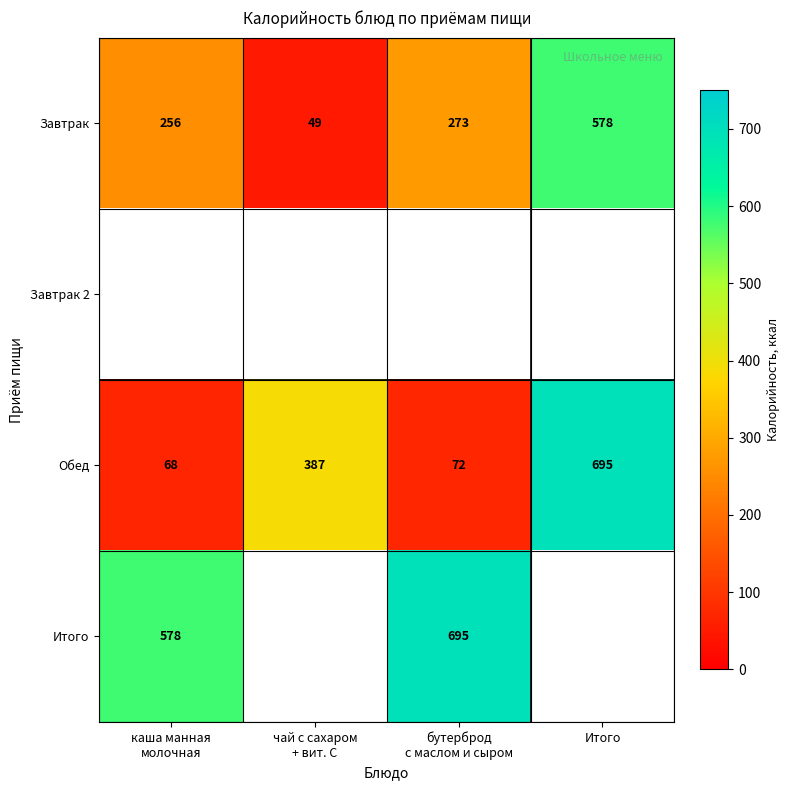

What is the maximum value for Завтрак?

578